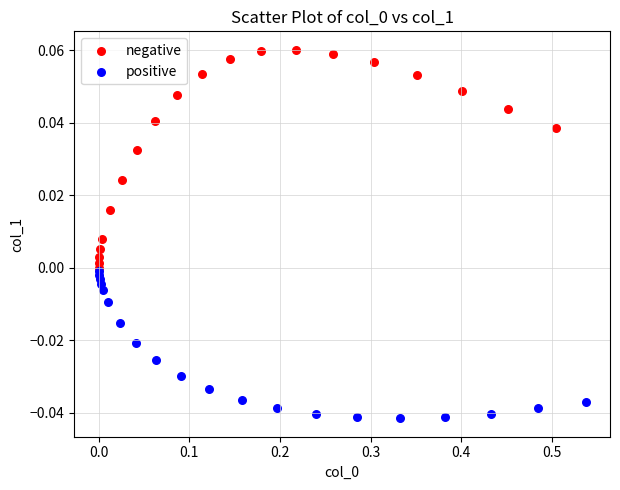

Which series has the widest spread of Y values?

negative